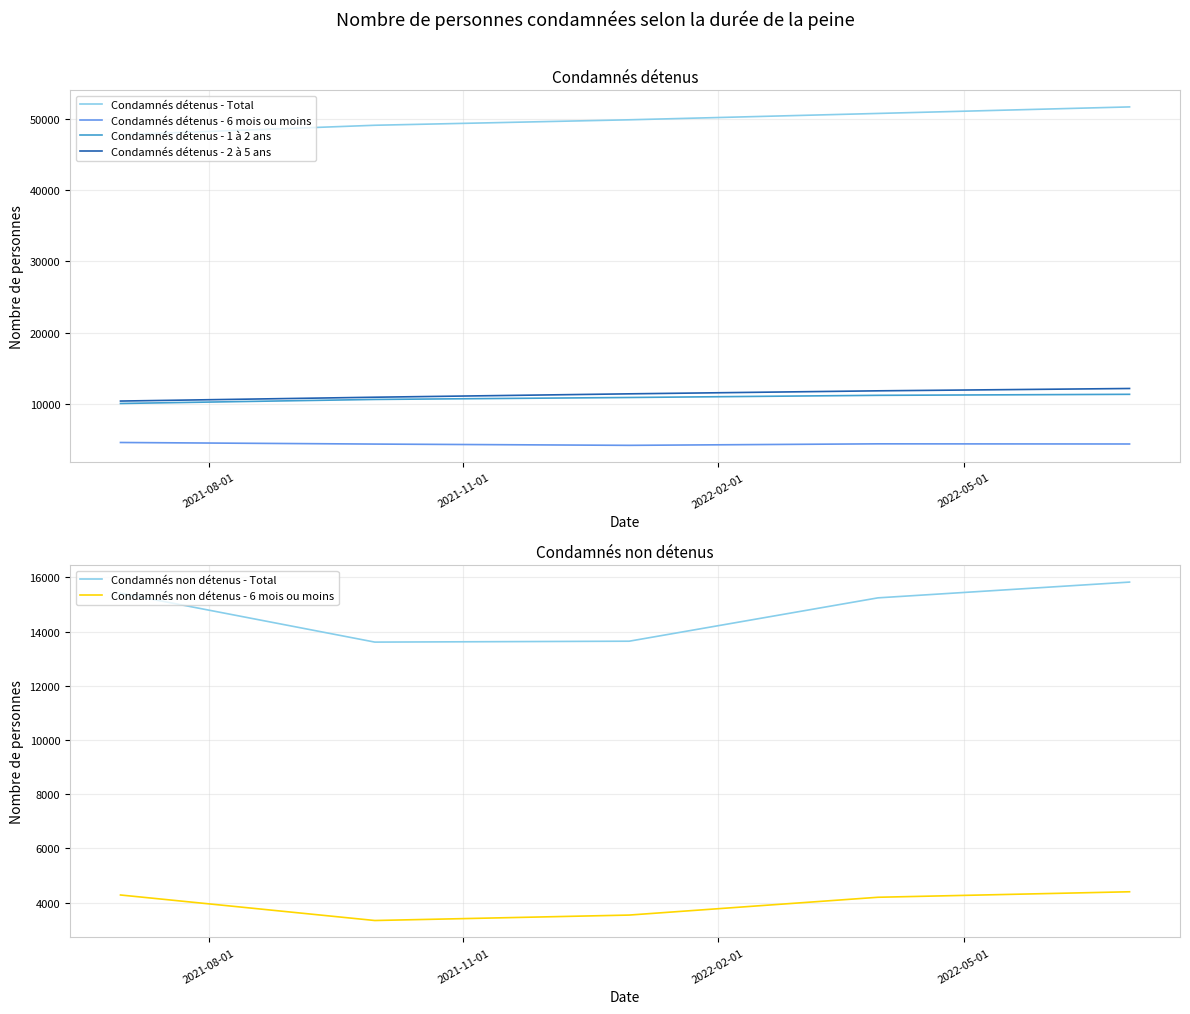

What is the maximum value for Condamnés détenus - 2 à 5 ans?

12171